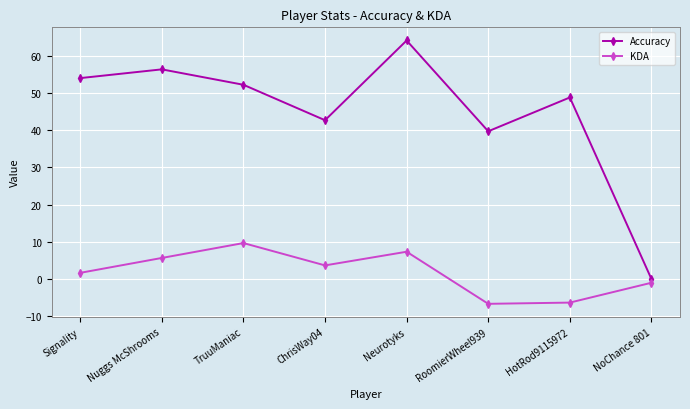

Where is the first local maximum for KDA?

TruuManiac